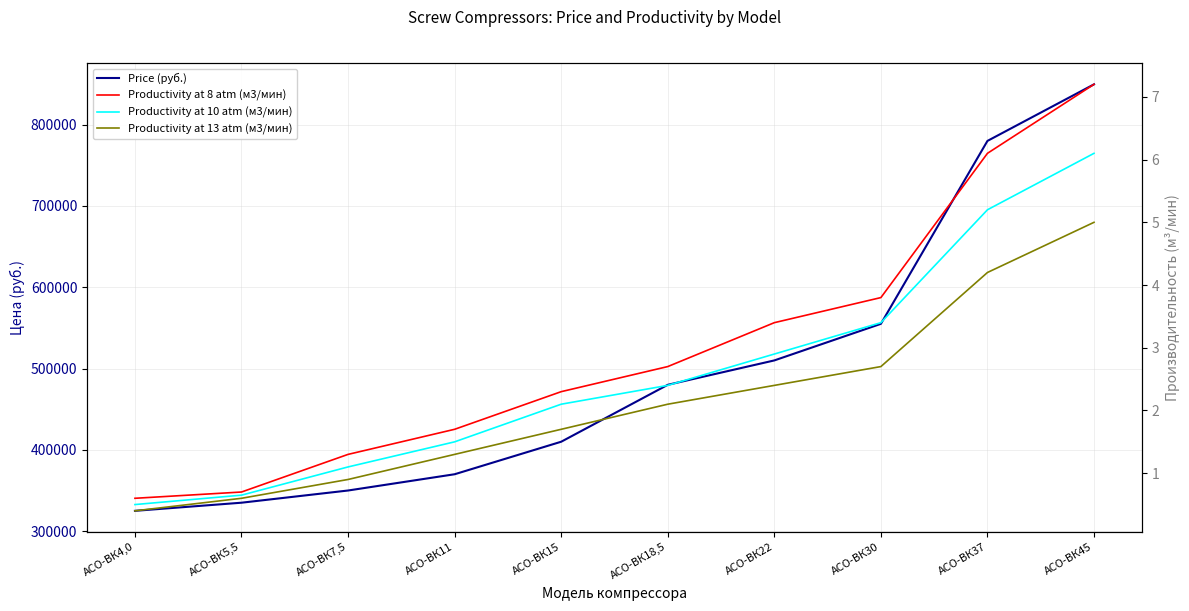

The Productivity at 8 atm (м3/мин) series shows 3.4 at АСО-ВК22. True or false?

True